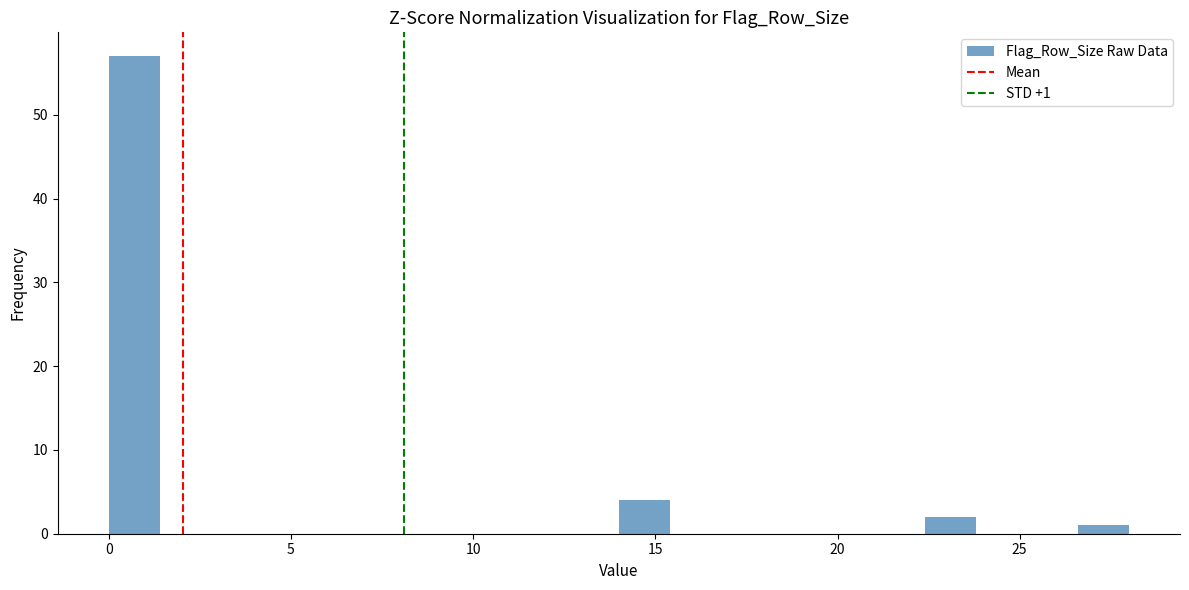

Read against the x-axis, roughly where is the centre of the tallest bar?

0.5